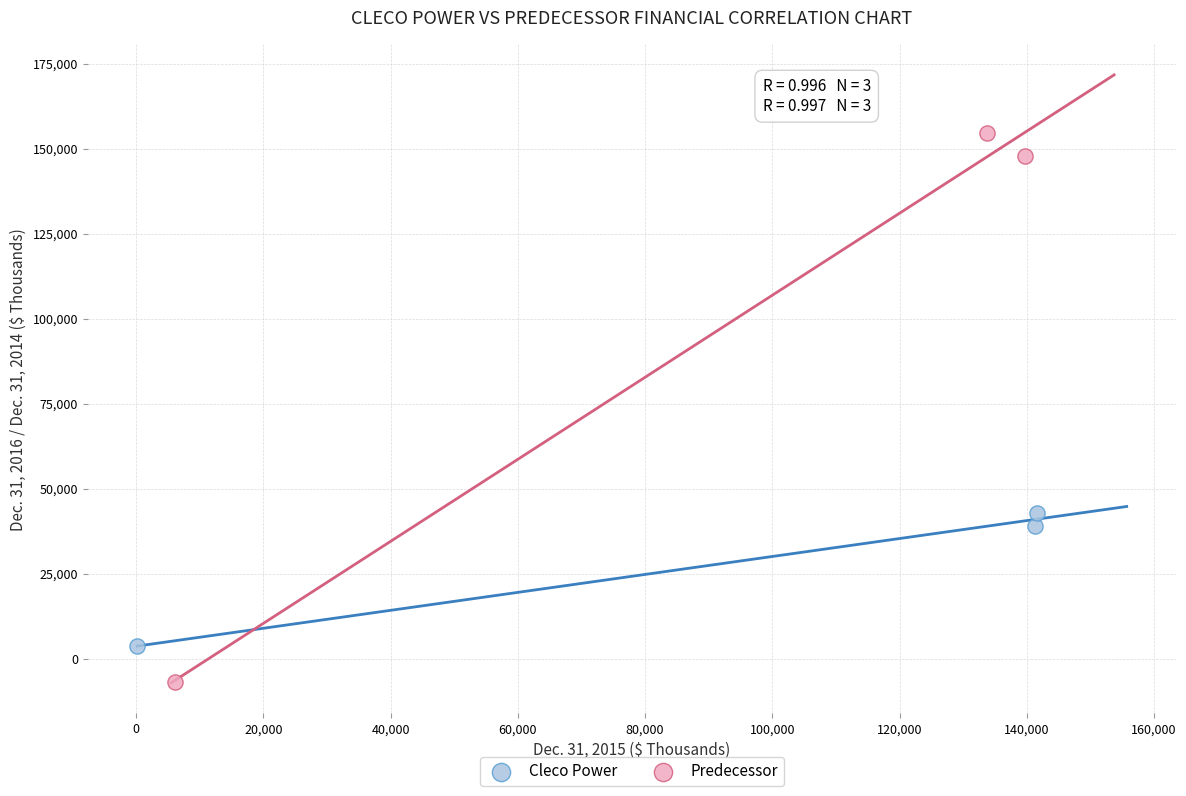

Which series contains the highest Y value?

Predecessor